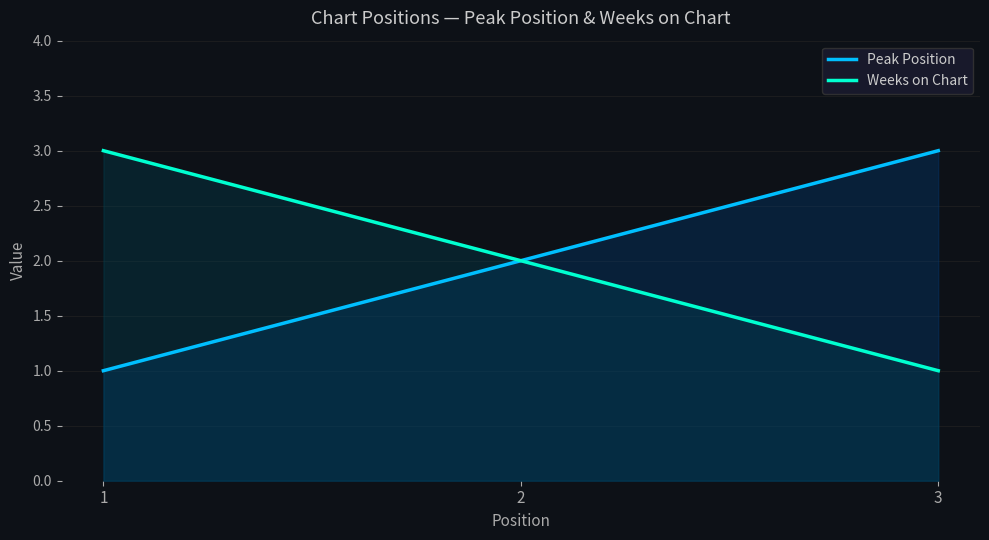

How many categories are shown in the chart?

3